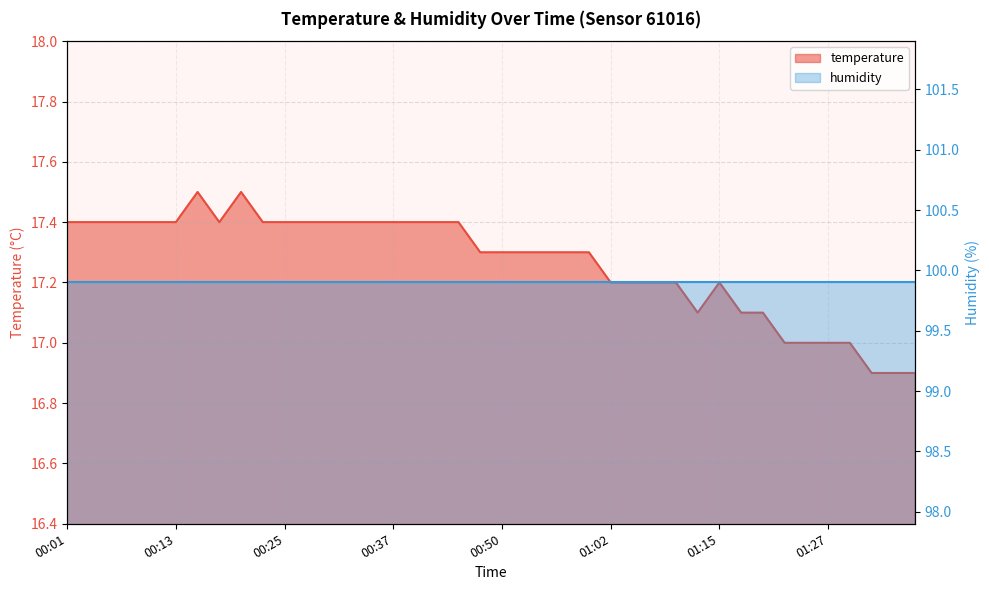

True or false: the data shows 26.1 at 01:02.

False